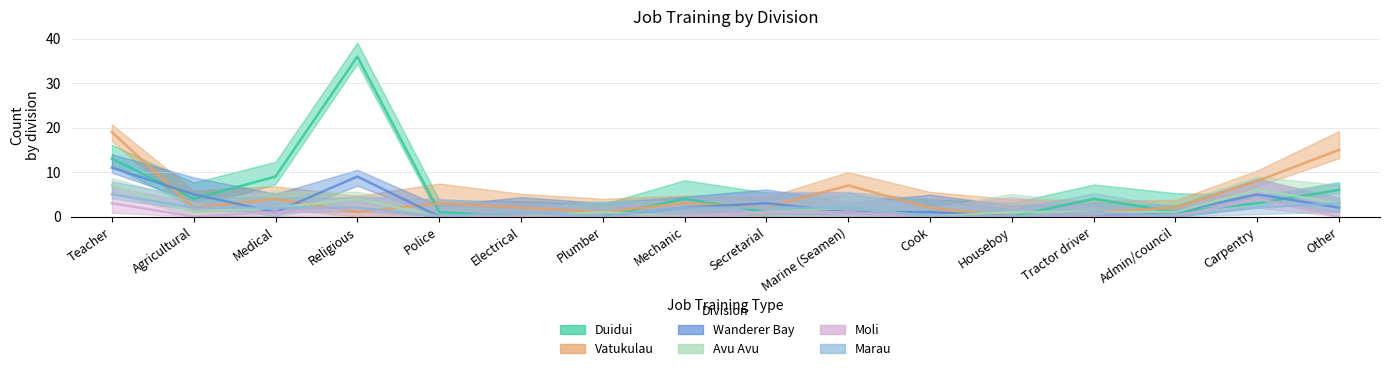

True or false: Avu Avu and Wanderer Bay cross at least once.

True